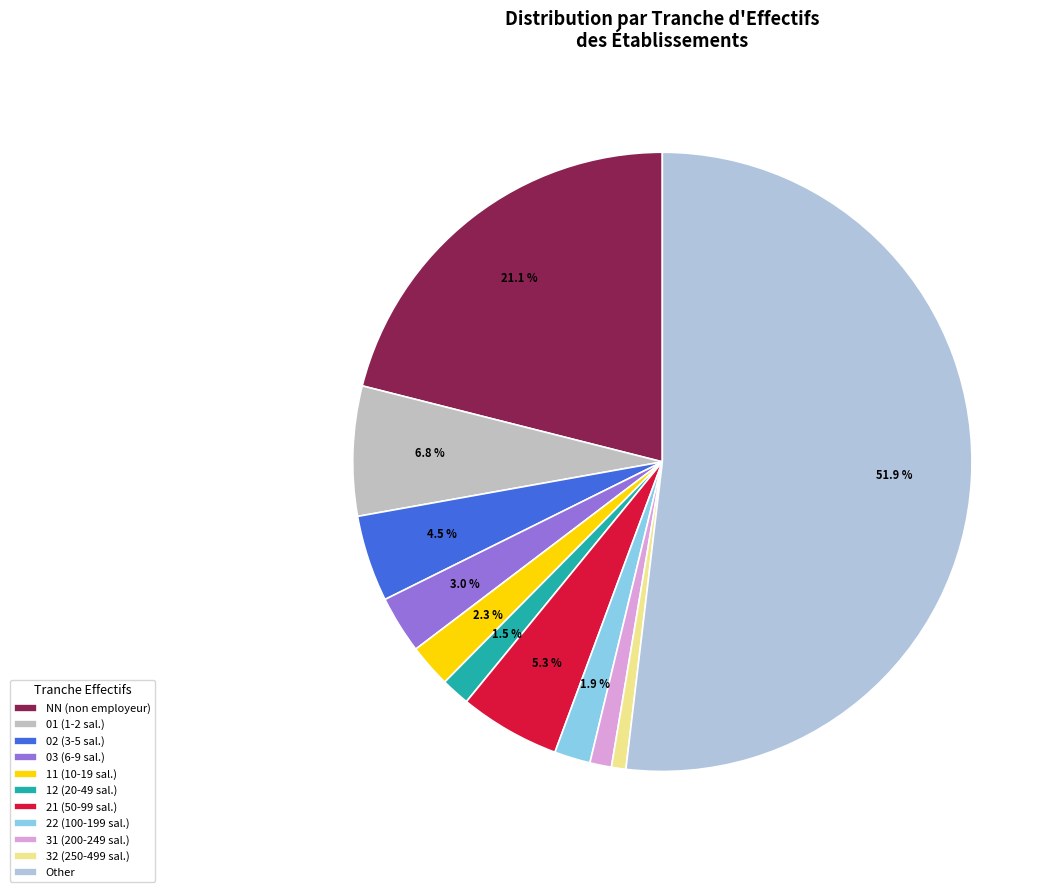

Count the number of slices in the pie.

11